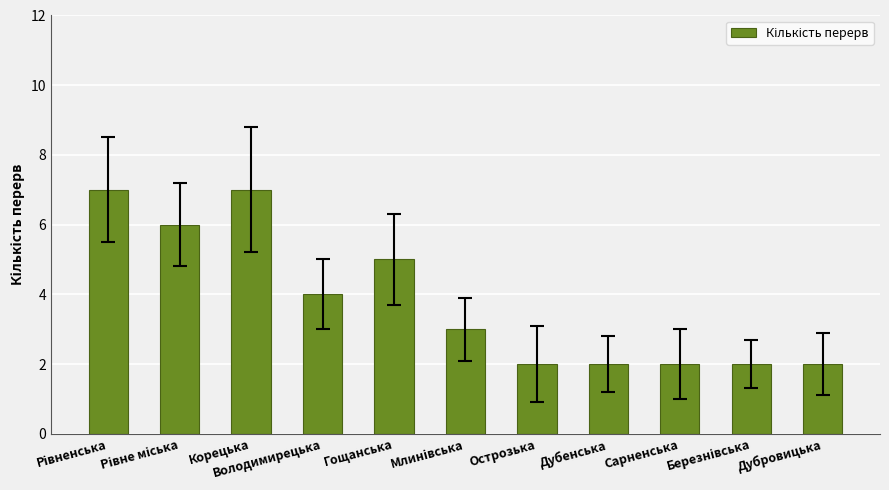

What is the difference between the maximum and second lowest values?

5